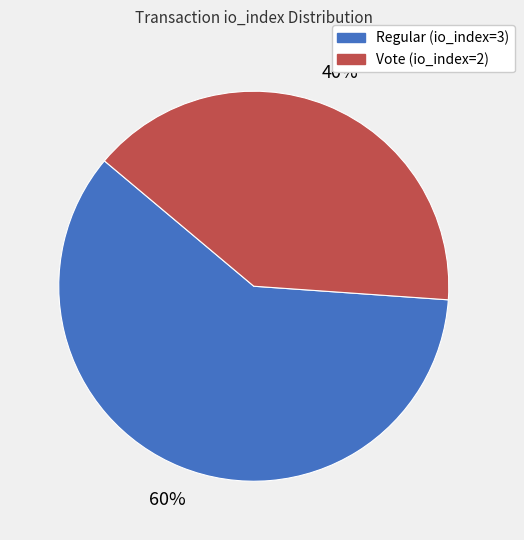

To the nearest percent, what percentage of the pie is Vote (io_index=2)?

40%